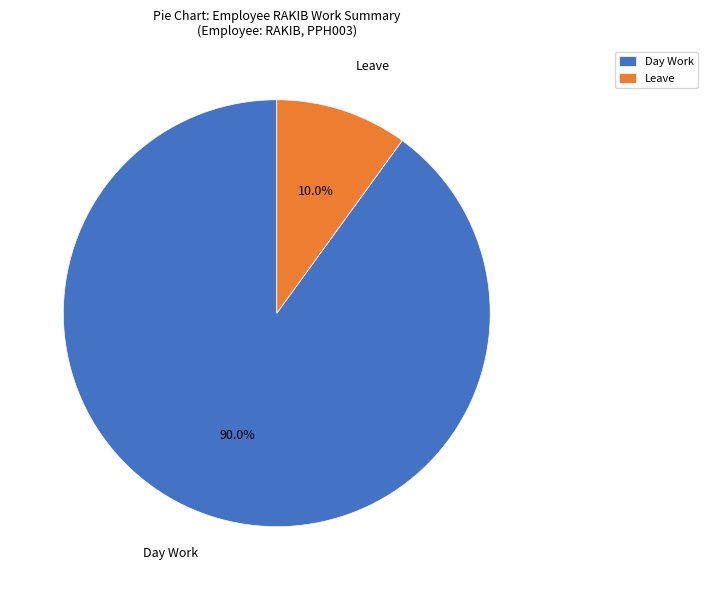

Count the number of slices in the pie.

2